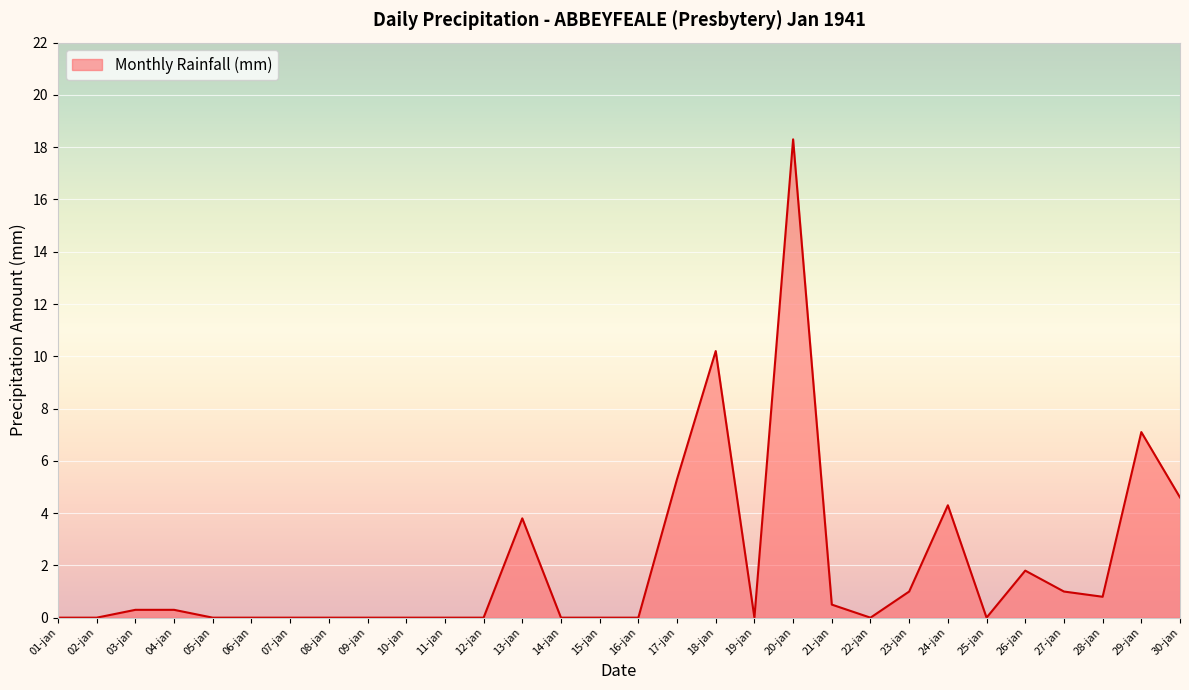

What is the greatest value displayed?

18.3